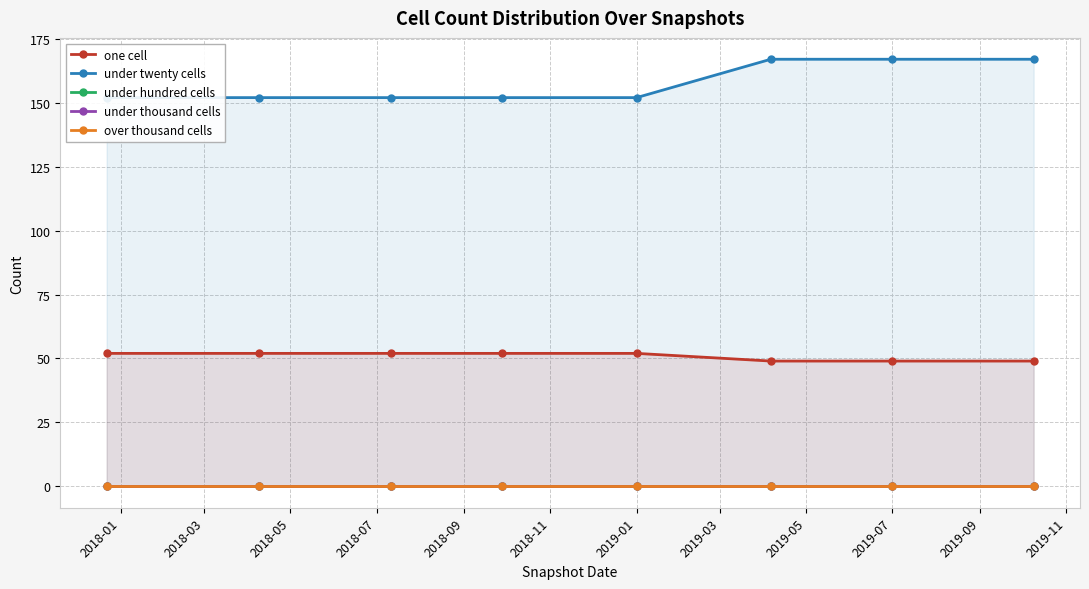

What position from the left is 2019-03?

8